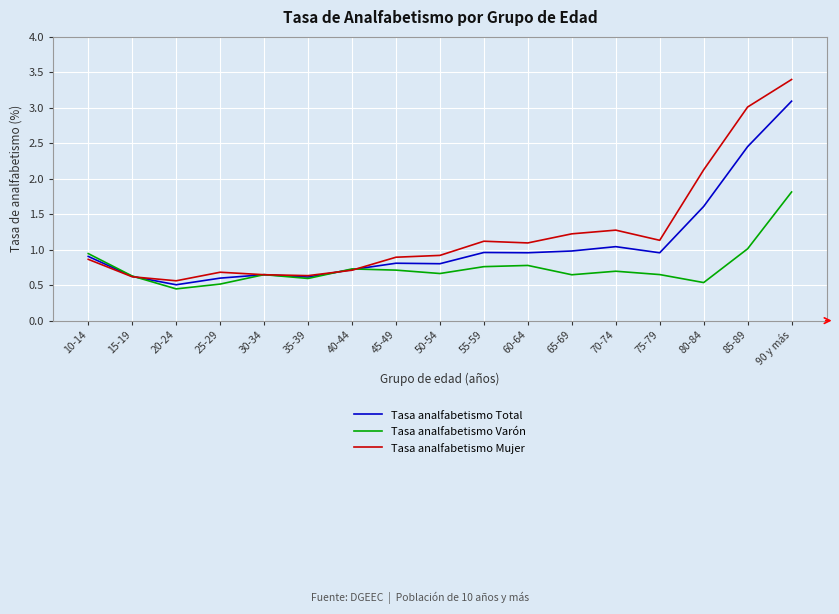

Does the chart display data point markers on the line(s)?

No